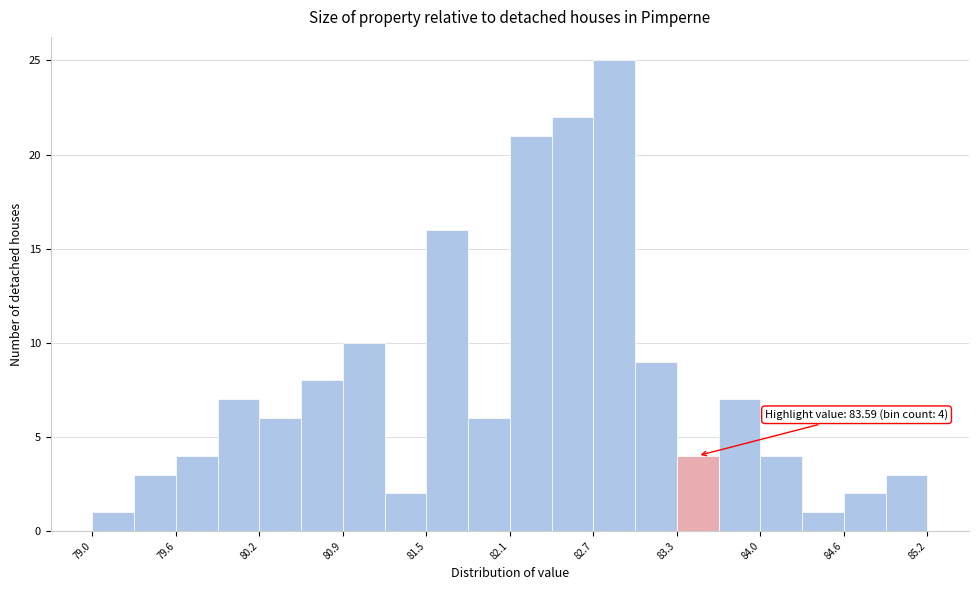

Read against the x-axis, roughly where is the centre of the tallest bar?

82.9